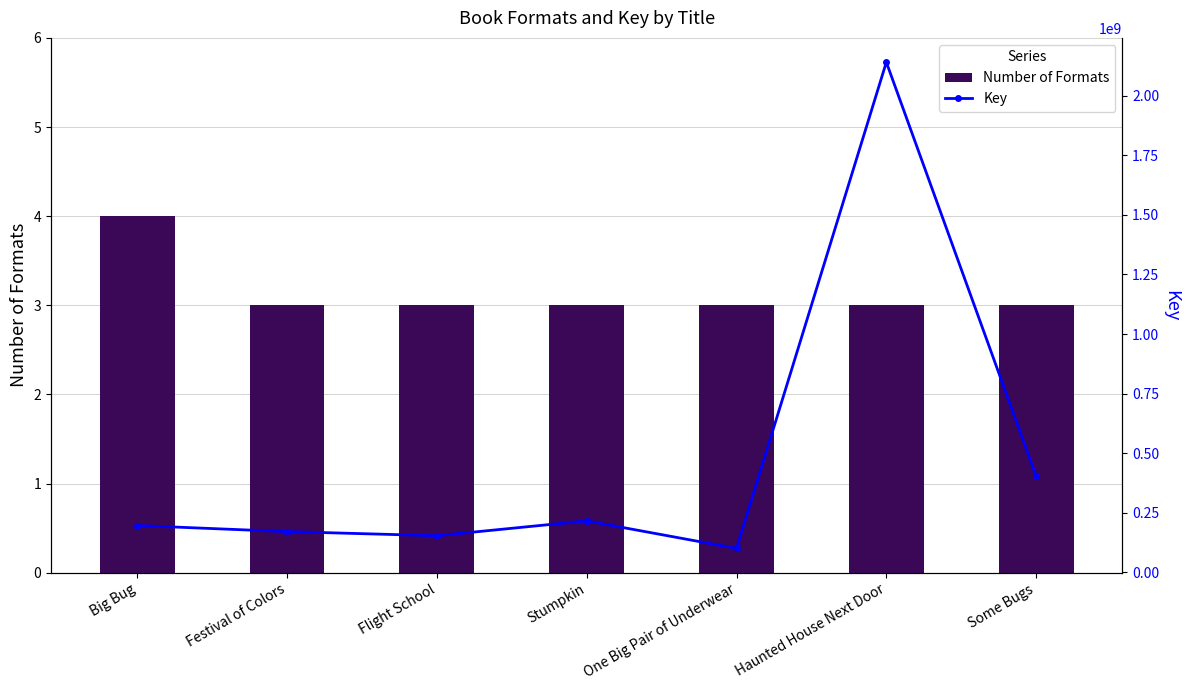

Between Some Bugs and Big Bug, which is larger?

Big Bug